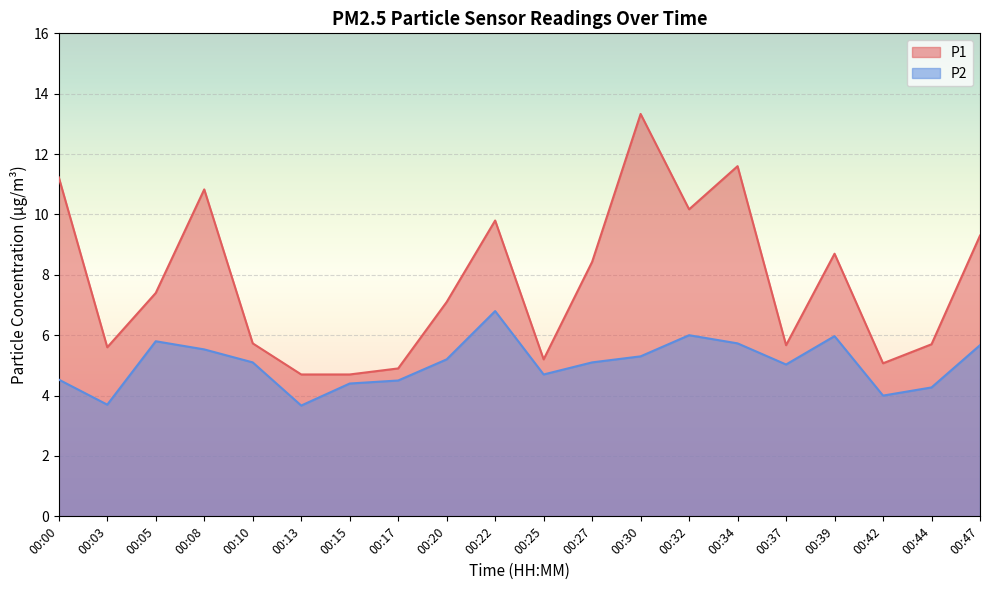

Between 00:39 and 00:32, which is larger?

00:32